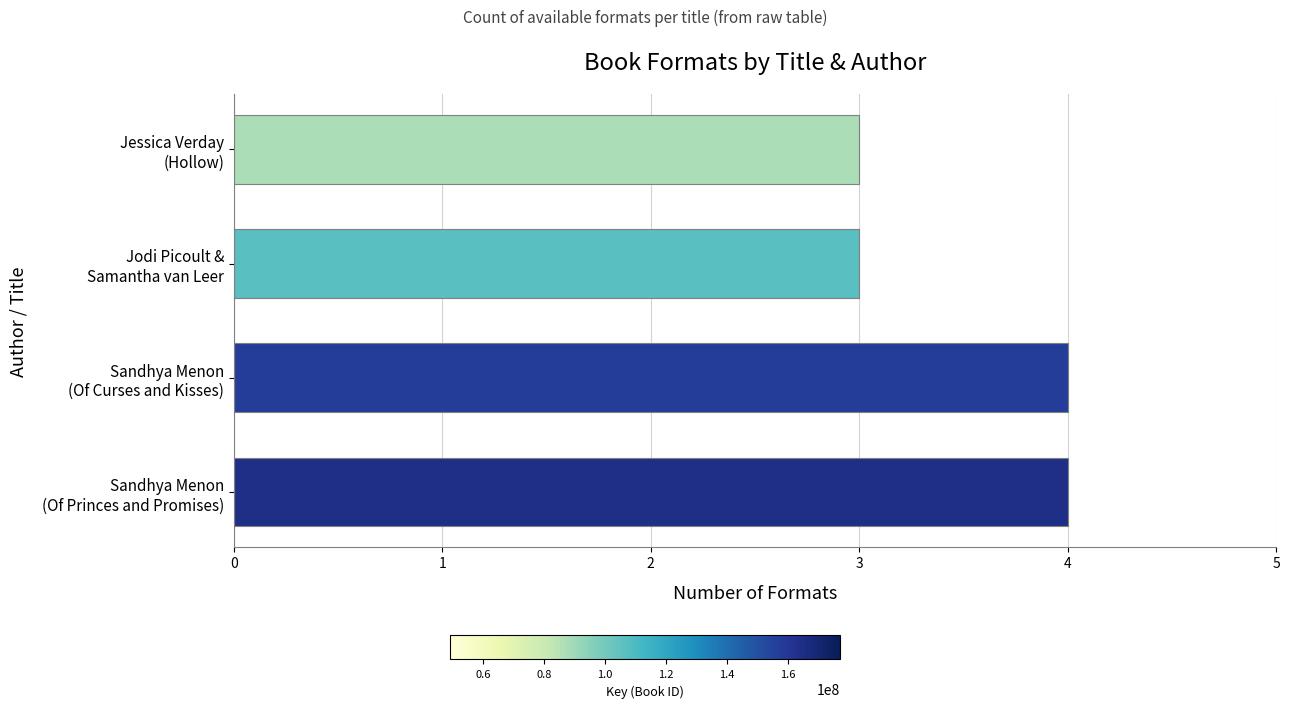

What is the maximum value shown in the chart?

4